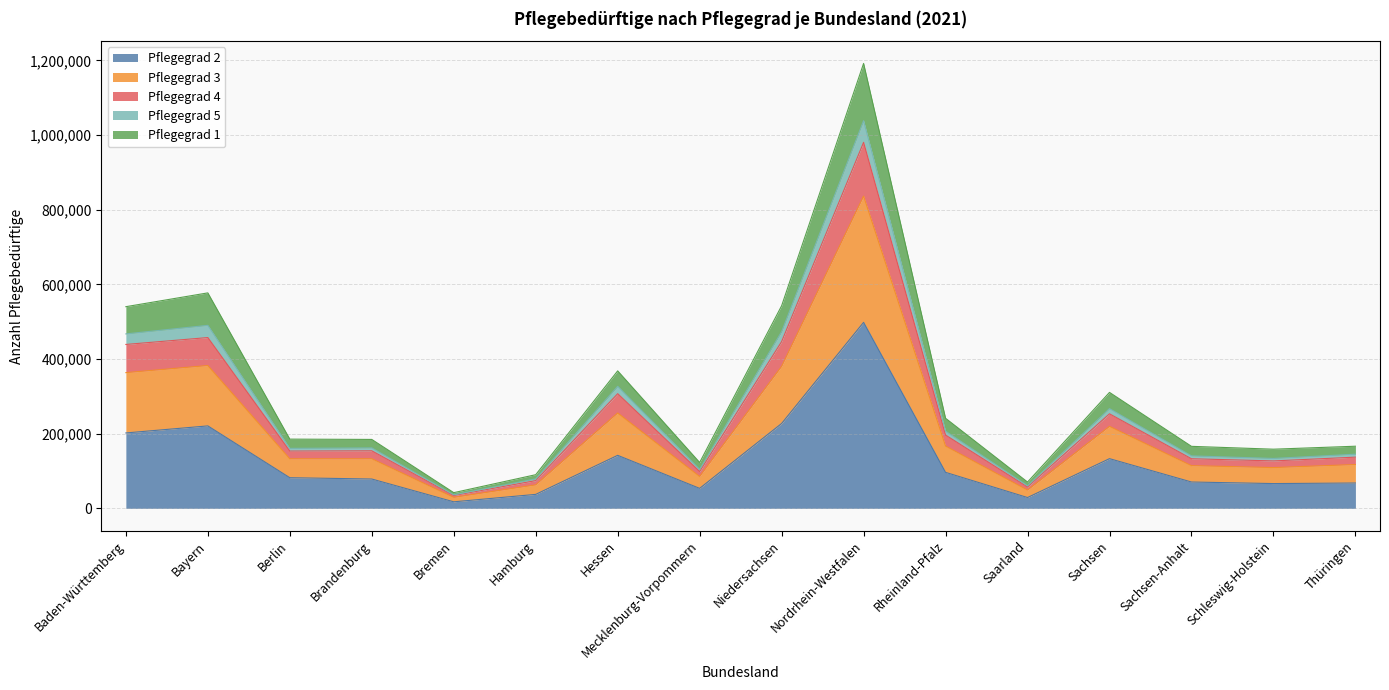

The Pflegegrad 2 series shows 227322 at Niedersachsen. True or false?

True